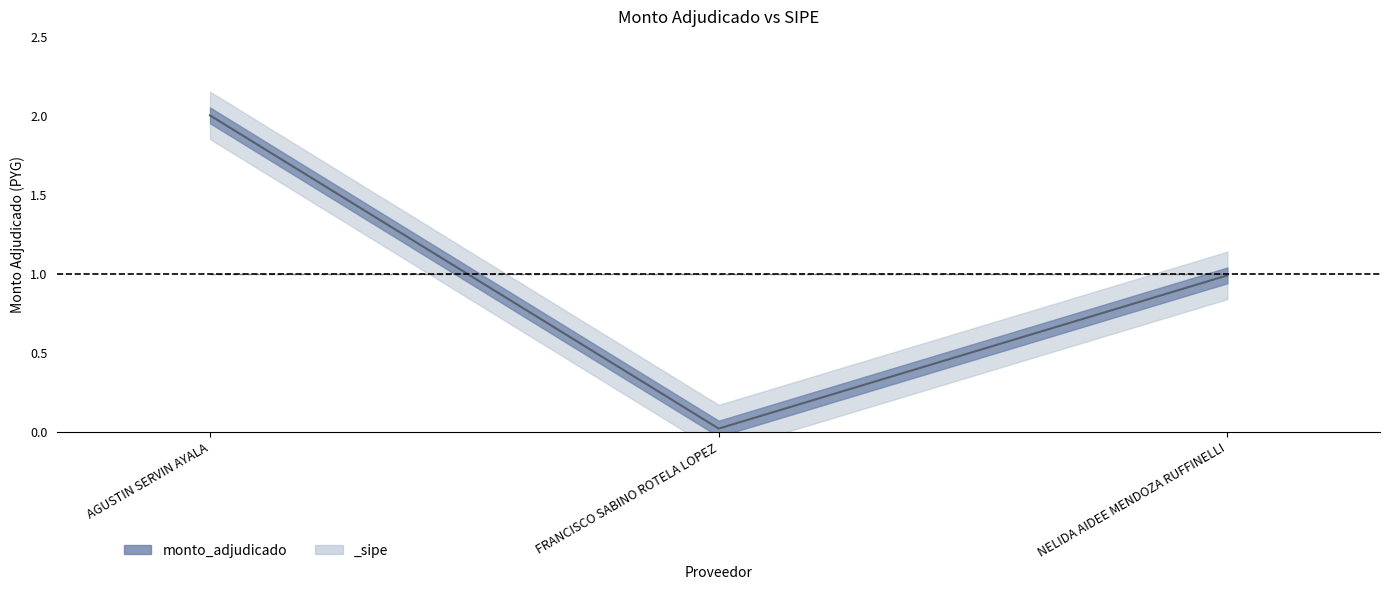

Is it true that the value at FRANCISCO SABINO ROTELA LOPEZ is 0.0?

False